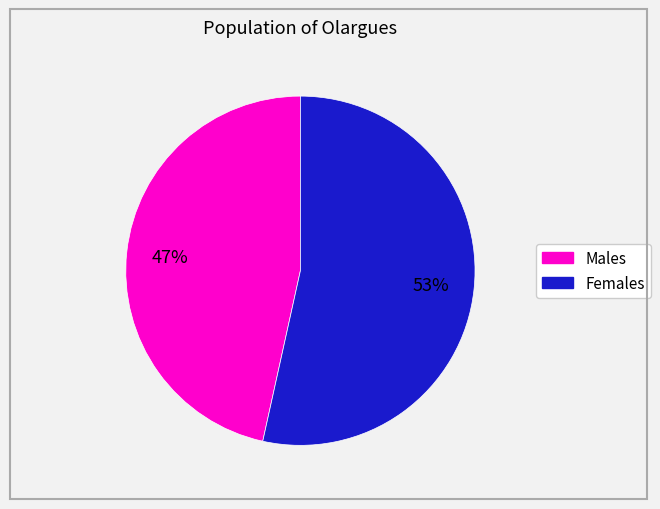

To the nearest percent, what is the average slice percentage?

50%